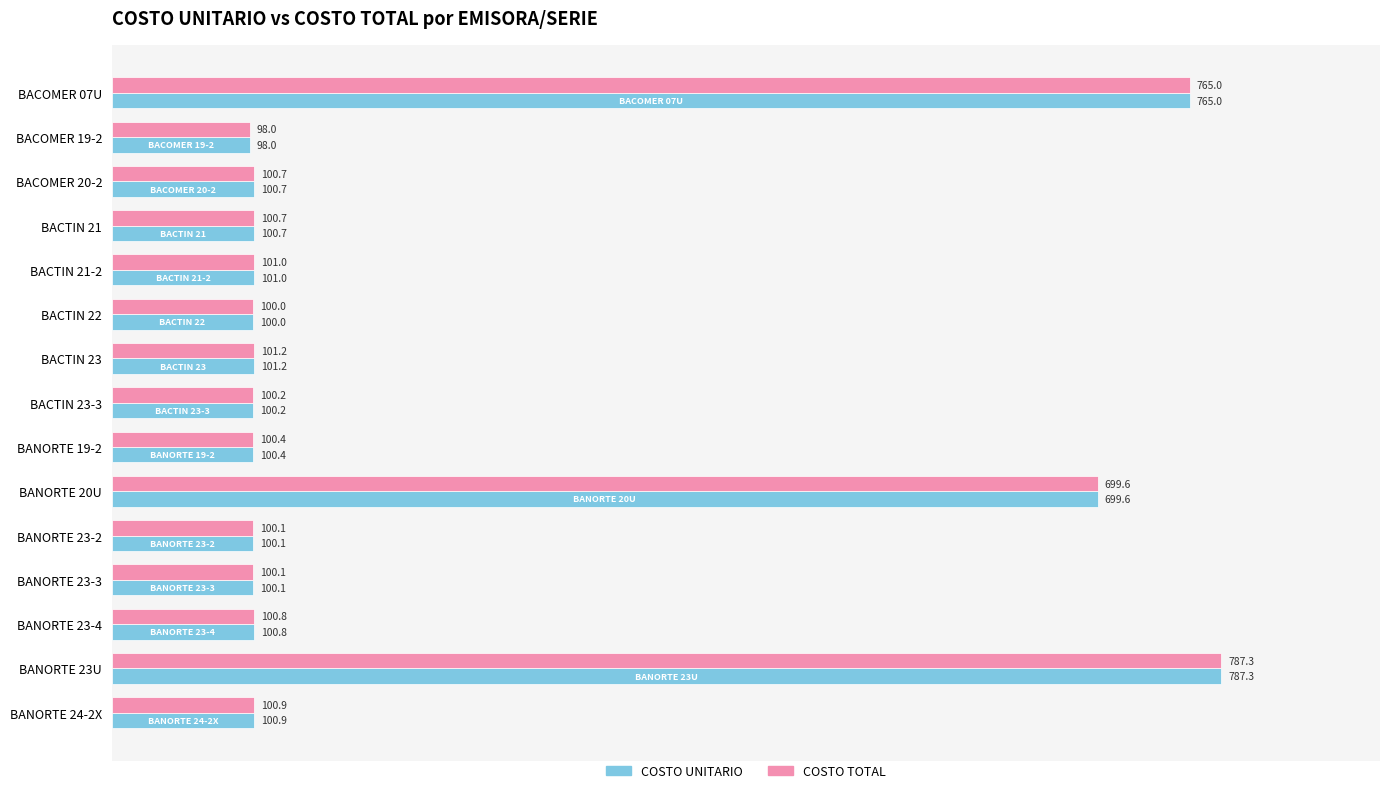

True or false: COSTO UNITARIO has a value of 100.0 at BACTIN 22.

True